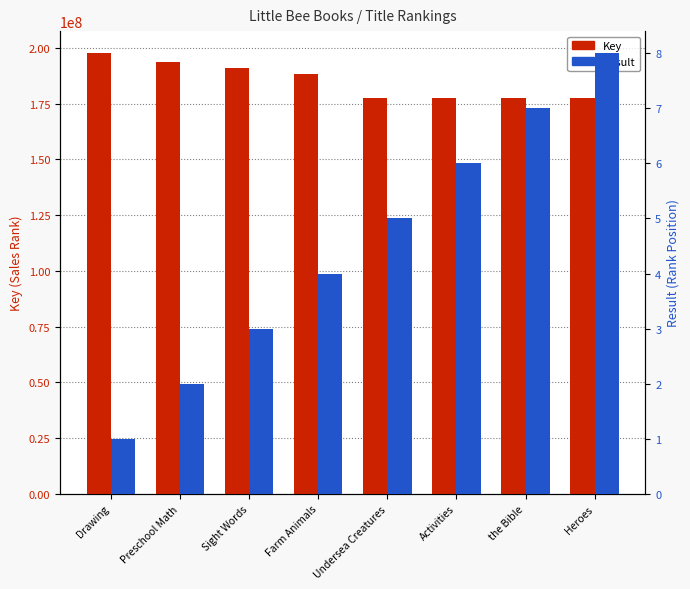

How many data points in Result are less than 5?

4